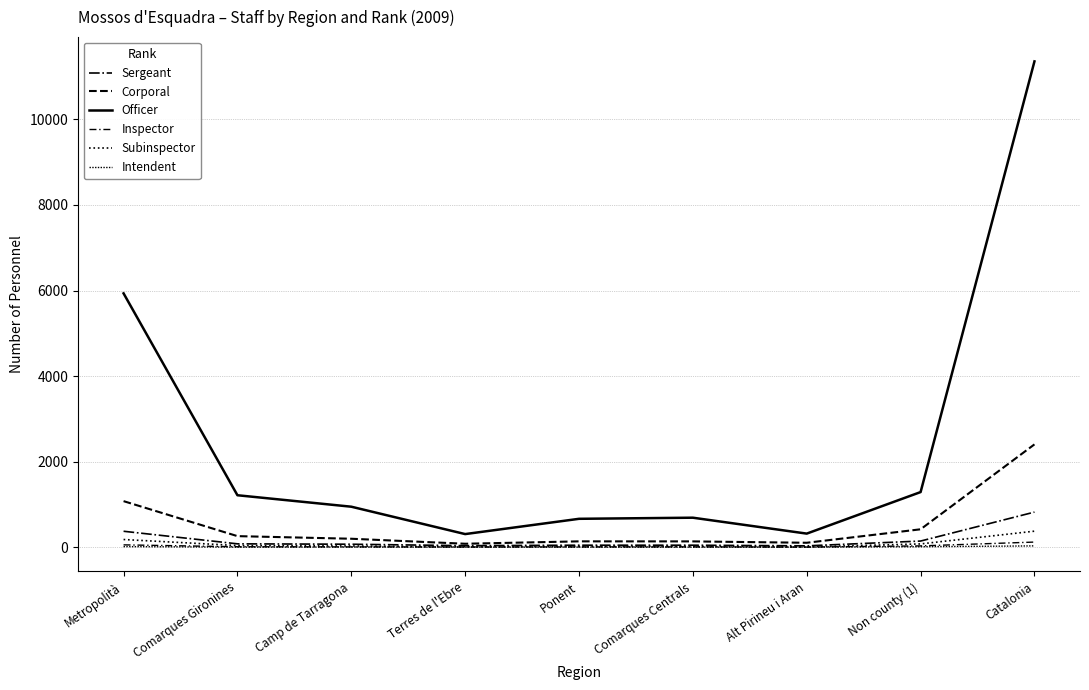

Does the chart display data point markers on the line(s)?

No